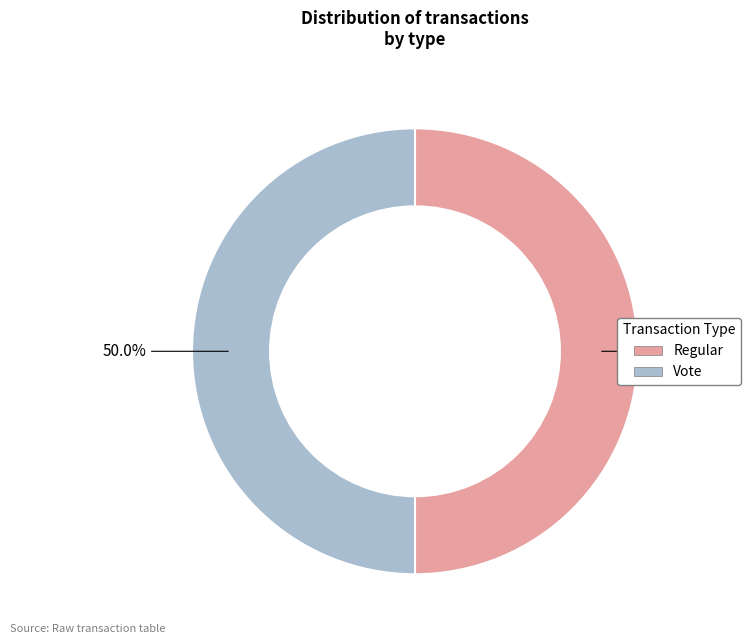

Combined, what portion of the pie is Vote and Regular?

100.0%